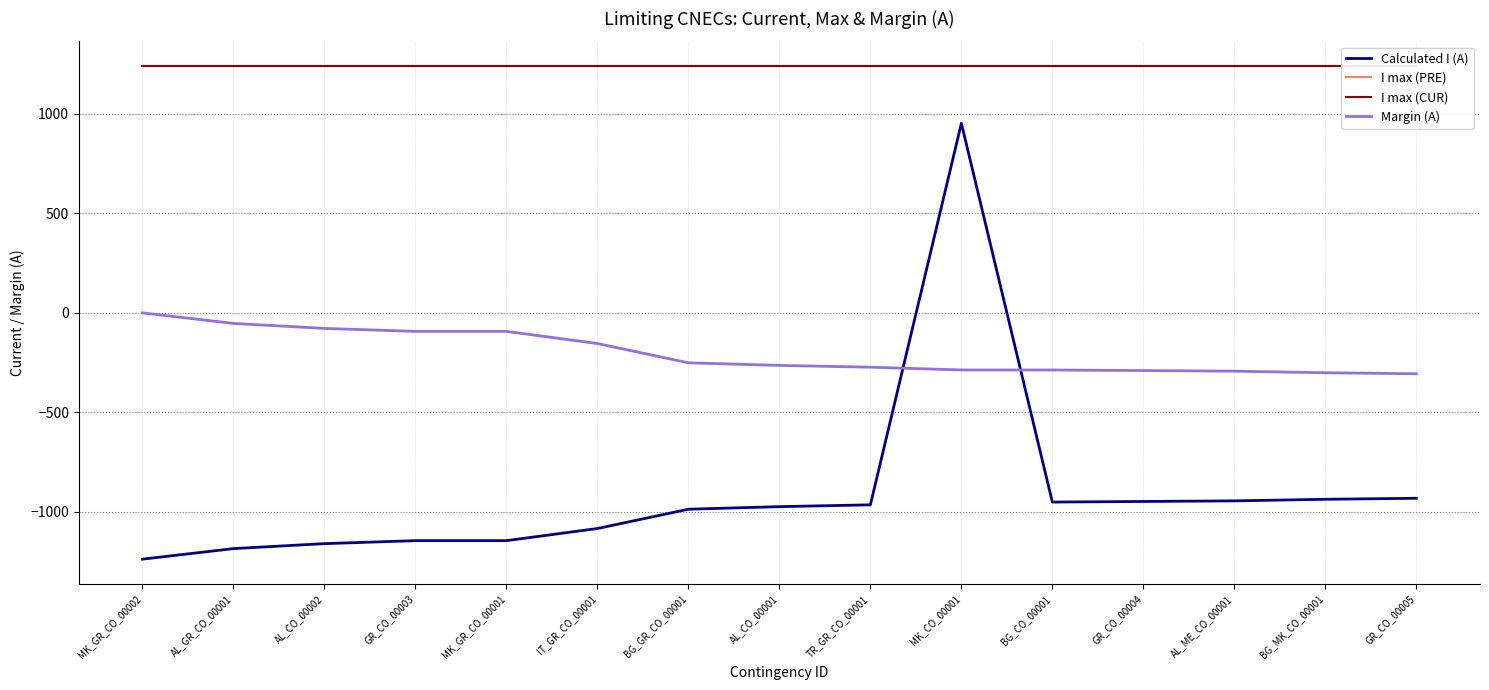

True or false: Margin (A) has more than 0 interior local peaks.

False